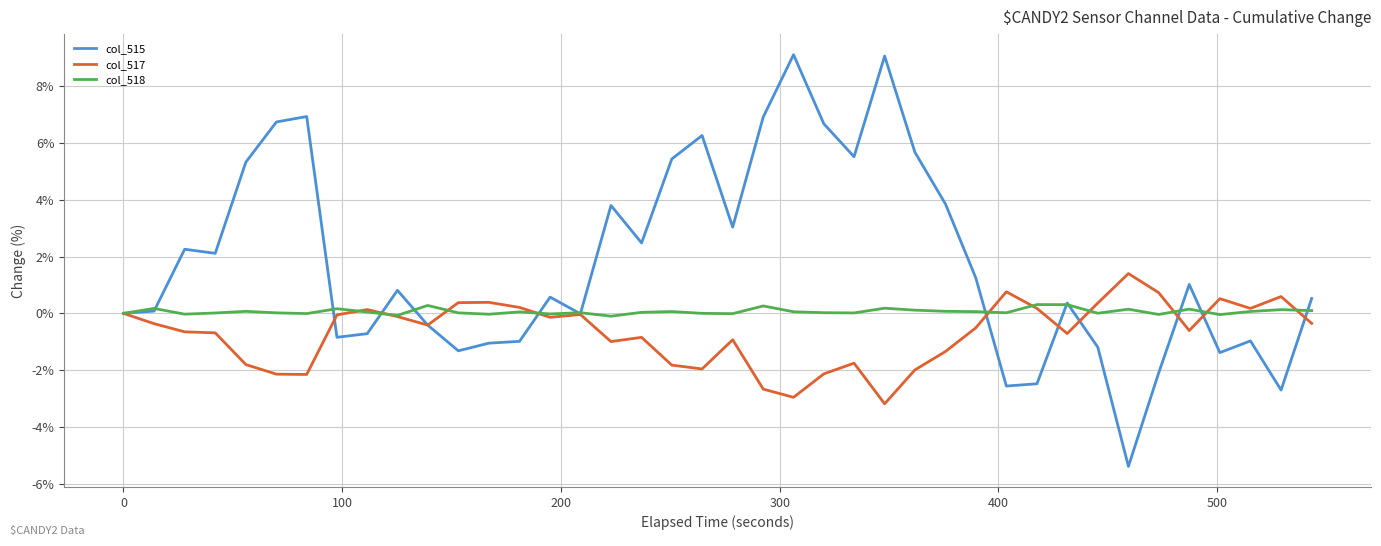

What is the smallest value displayed?

-5.4